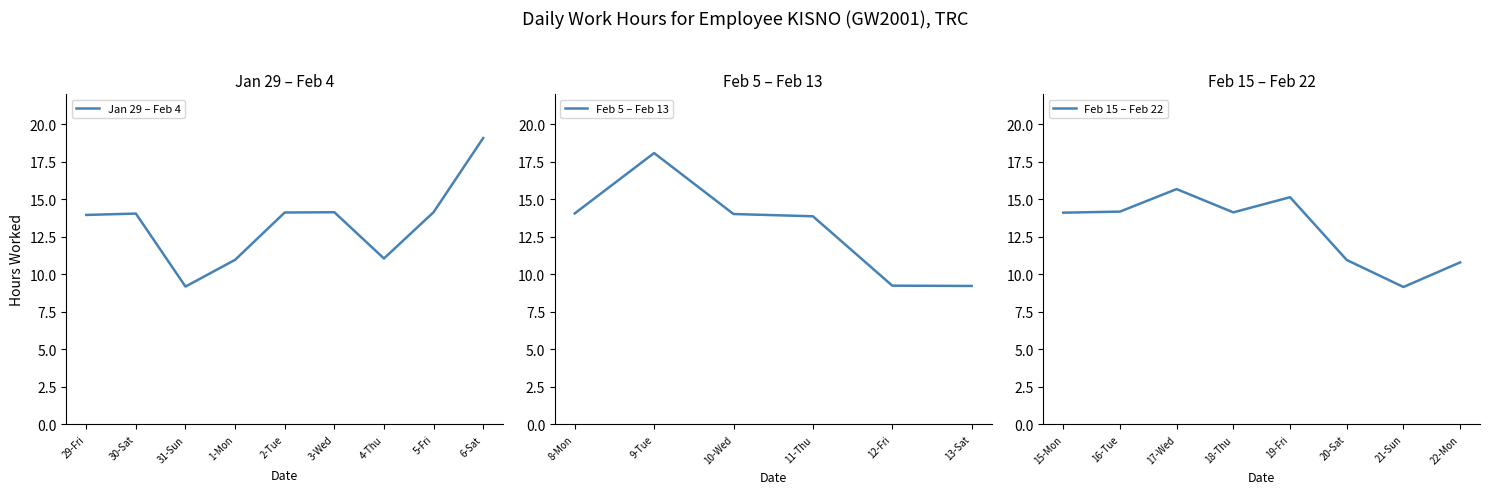

What position from the left is 12?

13